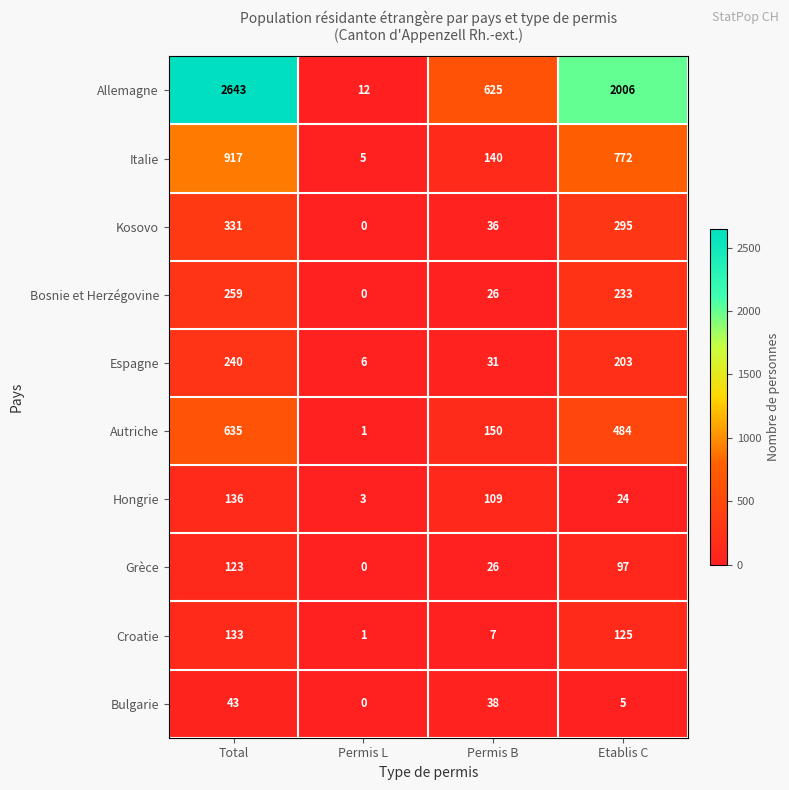

Which series has the largest range (max minus min)?

Allemagne